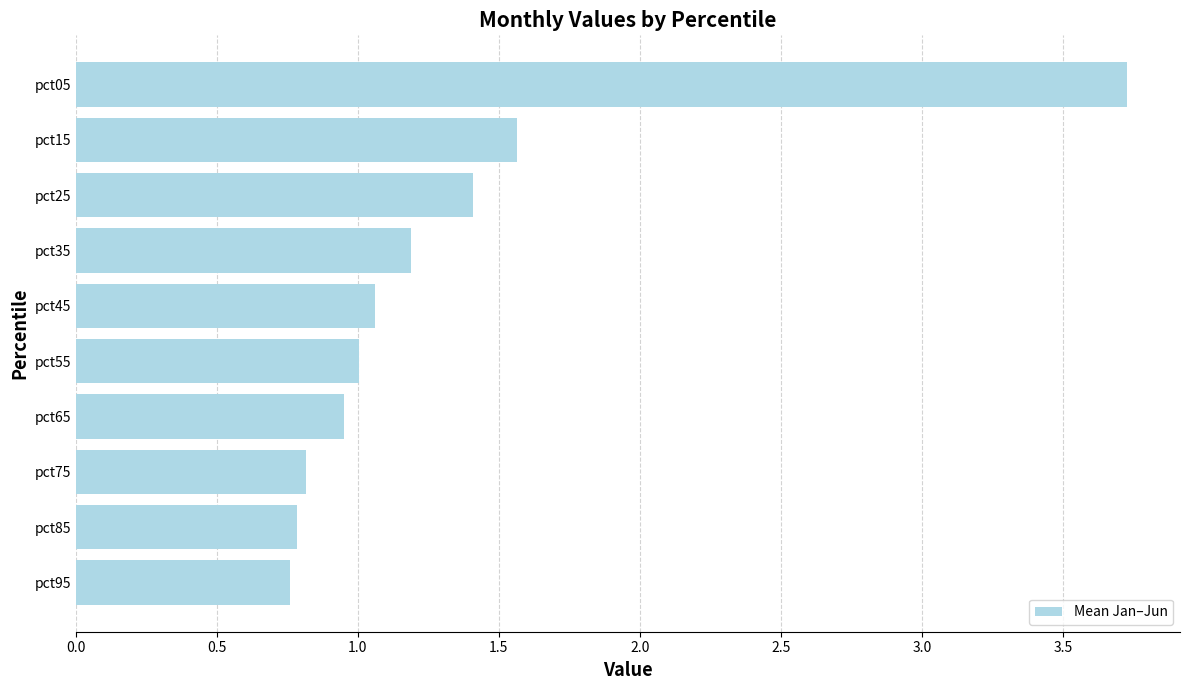

At which category does the chart reach its peak across all series?

pct05